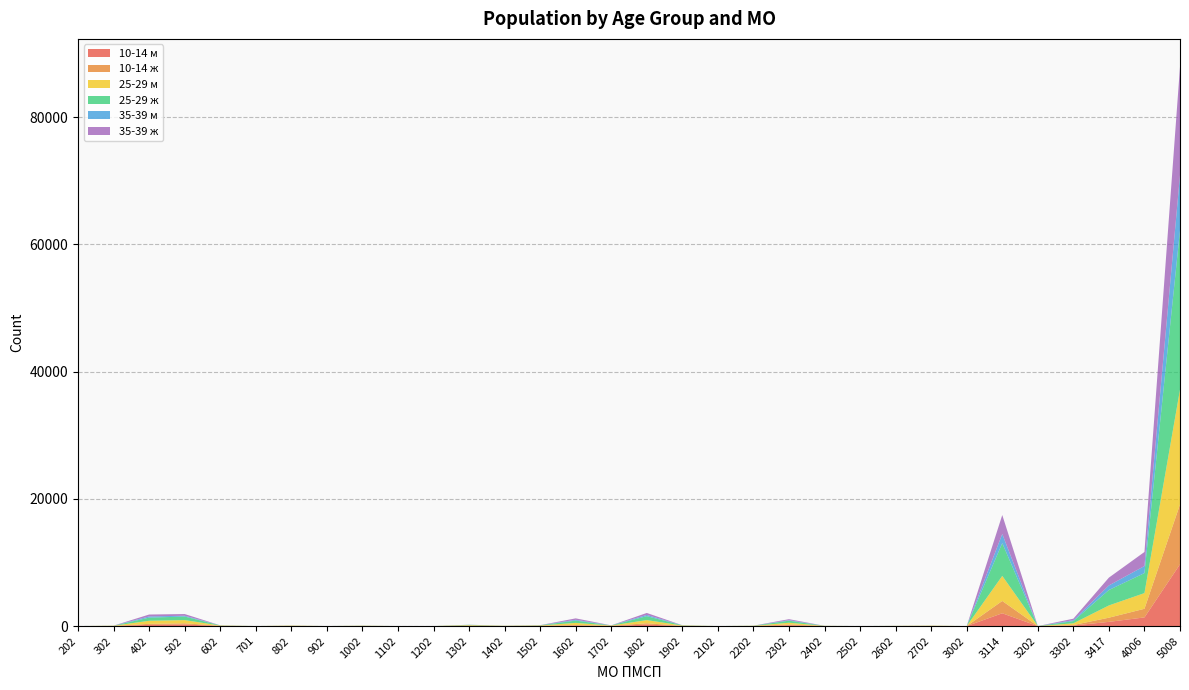

Reading left to right, transcribe all the data shown in this chart.

10-14 м: 202=0	302=9	402=188	502=238	602=23	701=0	802=10	902=0	1002=13	1102=0	1202=0	1302=28	1402=9	1502=21	1602=87	1702=24	1802=222	1902=20	2102=0	2202=7	2302=126	2402=8	2502=0	2602=6	2702=9	3002=0	3114=2010	3202=0	3302=86	3417=660	4006=1360	5008=9711
10-14 ж: 202=0	302=9	402=158	502=193	602=16	701=0	802=19	902=0	1002=8	1102=0	1202=0	1302=38	1402=13	1502=27	1602=76	1702=28	1802=216	1902=17	2102=0	2202=12	2302=124	2402=7	2502=0	2602=9	2702=16	3002=0	3114=1936	3202=0	3302=75	3417=655	4006=1356	5008=9411
25-29 м: 202=0	302=31	402=485	502=508	602=42	701=0	802=39	902=0	1002=27	1102=0	1202=0	1302=75	1402=16	1502=44	1602=333	1702=33	1802=501	1902=47	2102=0	2202=24	2302=272	2402=16	2502=0	2602=11	2702=33	3002=0	3114=3939	3202=0	3302=269	3417=1927	4006=2465	5008=18046
25-29 ж: 202=0	302=13	402=495	502=556	602=30	701=0	802=12	902=0	1002=13	1102=0	1202=0	1302=55	1402=10	1502=38	1602=362	1702=23	1802=618	1902=37	2102=0	2202=15	2302=322	2402=7	2502=0	2602=8	2702=11	3002=0	3114=5158	3202=0	3302=351	3417=2427	4006=3146	5008=25044
35-39 м: 202=0	302=1	402=186	502=127	602=2	701=0	802=3	902=0	1002=3	1102=0	1202=0	1302=12	1402=1	1502=3	1602=125	1702=4	1802=192	1902=4	2102=0	2202=2	2302=81	2402=3	2502=0	2602=0	2702=0	3002=0	3114=1435	3202=0	3302=141	3417=713	4006=1110	5008=8658
35-39 ж: 202=0	302=5	402=301	502=268	602=4	701=0	802=1	902=0	1002=1	1102=0	1202=0	1302=5	1402=0	1502=10	1602=227	1702=3	1802=313	1902=5	2102=0	2202=1	2302=159	2402=1	2502=0	2602=1	2702=2	3002=0	3114=2975	3202=0	3302=236	3417=1233	4006=2210	5008=17033